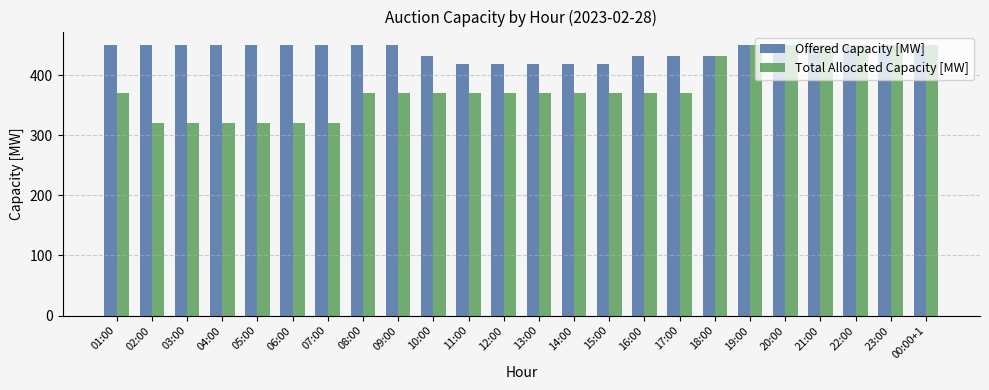

List the series in order of their overall mean, highest first.

Offered Capacity [MW], Total Allocated Capacity [MW]